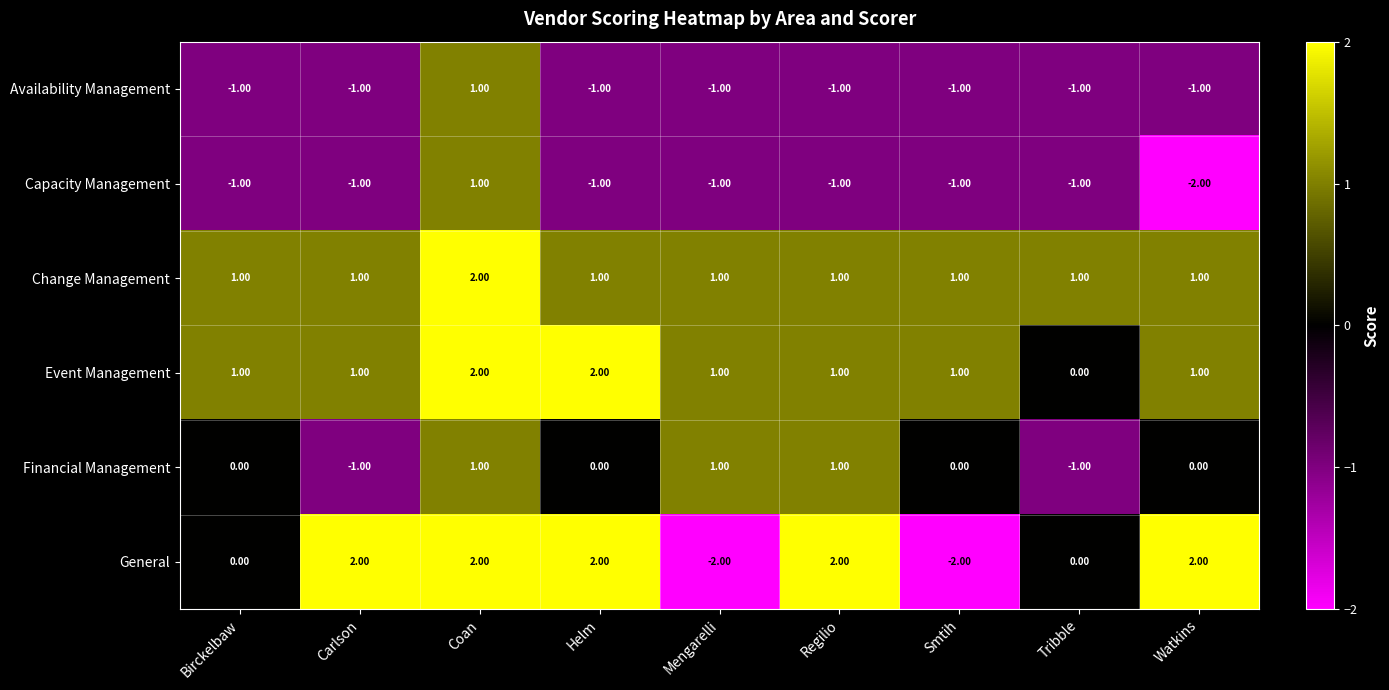

Which series has the widest spread of values?

General